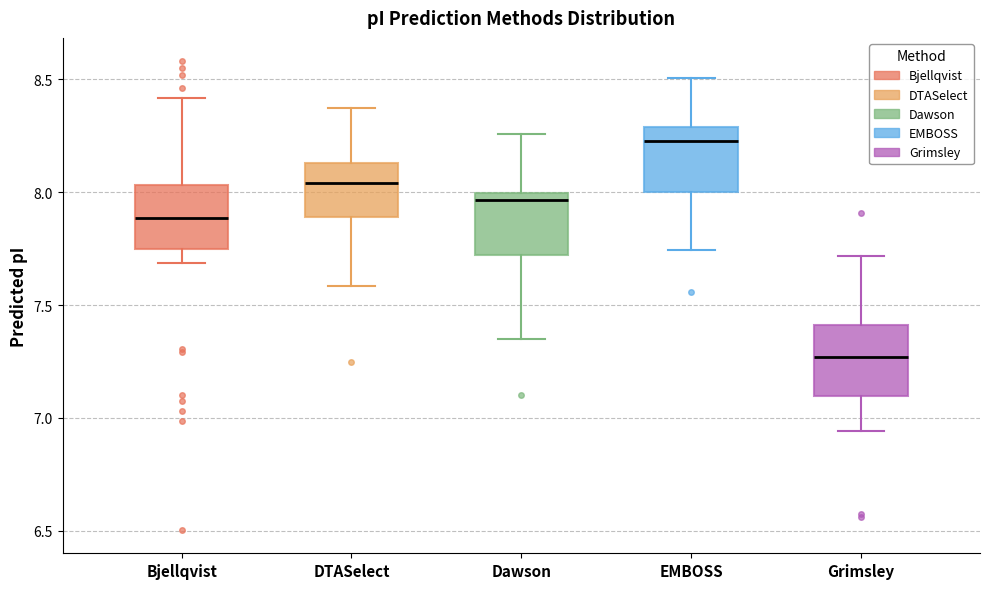

Which box has the highest median line?

EMBOSS